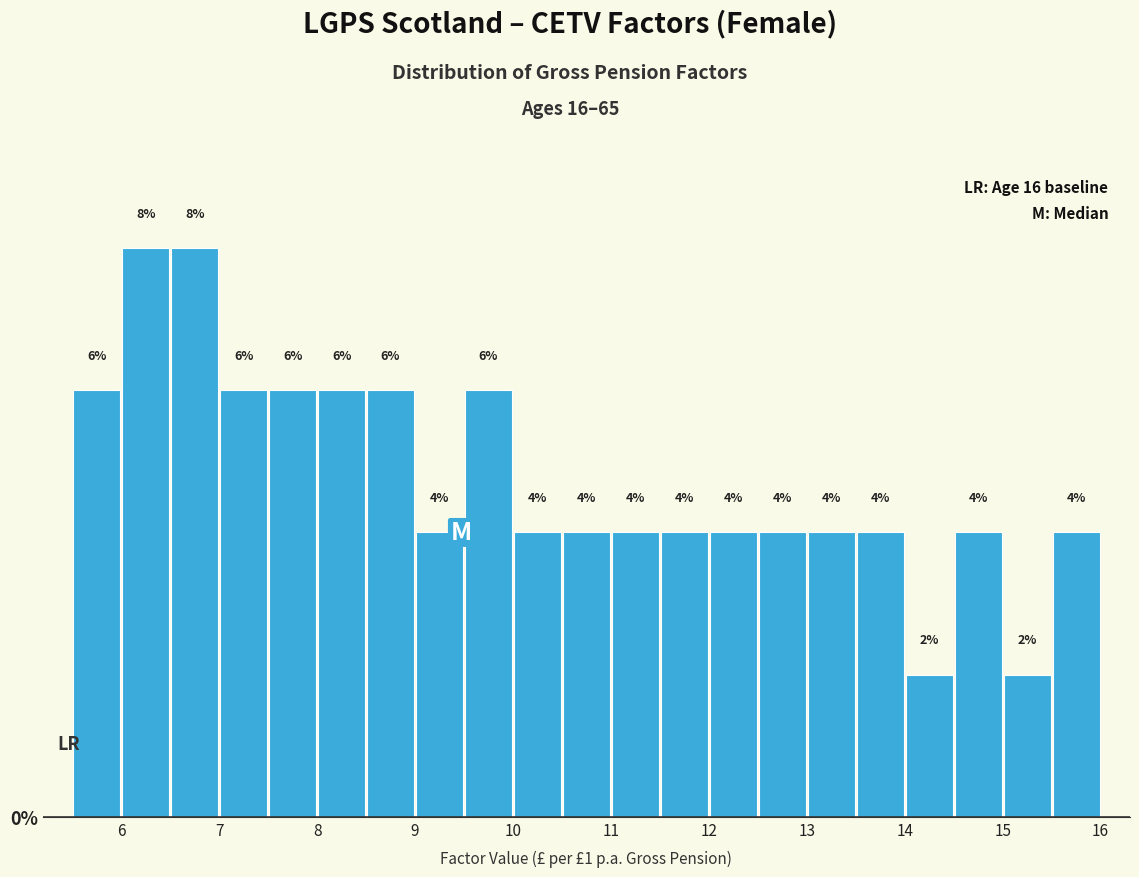

What is the height of the bar covering 7.0 to 7.5 on the x-axis?

6